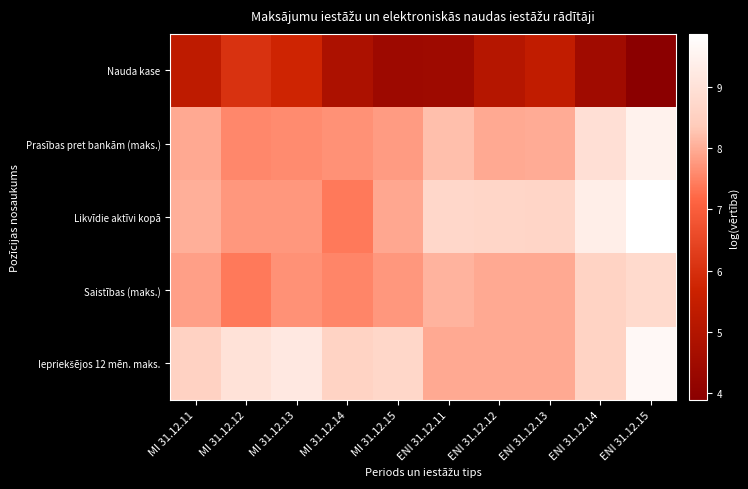

List the series in order of their peak value, highest first.

Likvīdie aktīvi kopā, Iepriekšējos 12 mēn. maks., Prasības pret bankām (maks.), Saistības (maks.), Nauda kase